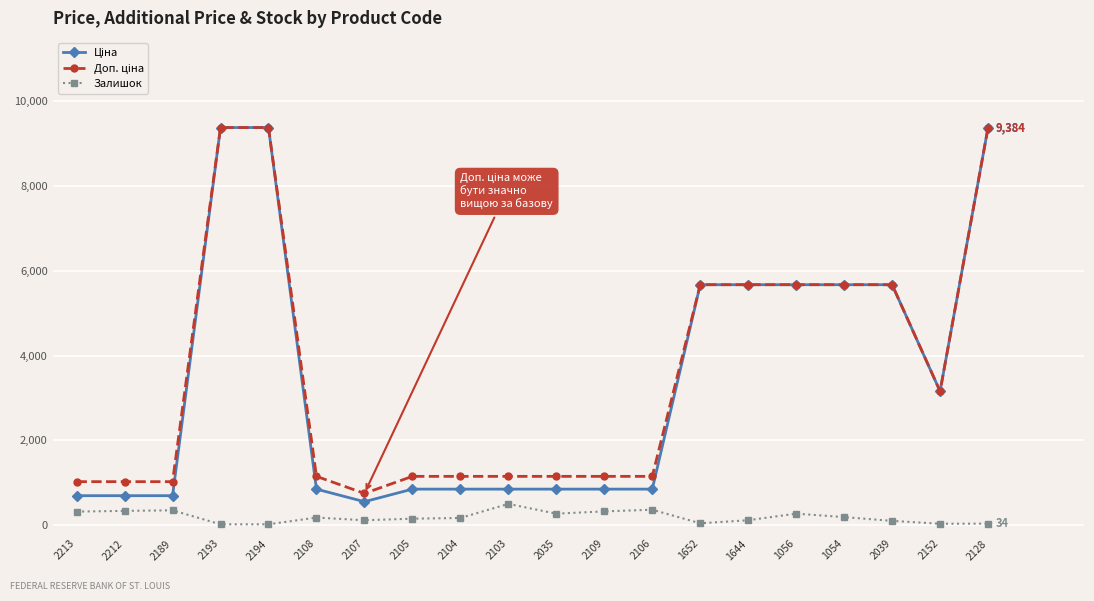

What is the average value of the Залишок series?

193.9